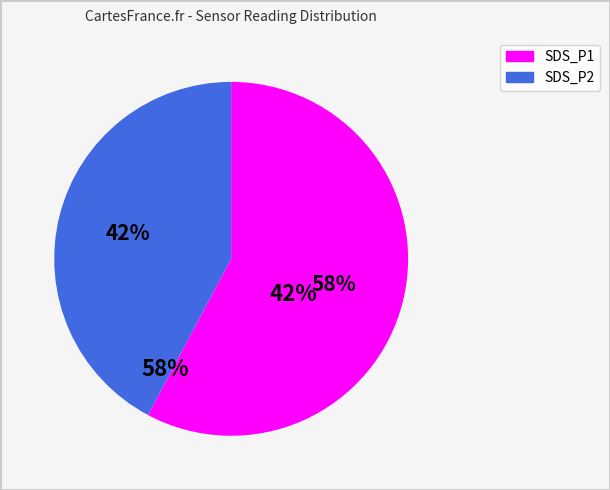

To the nearest percent, what is the combined percentage of SDS_P2 and SDS_P1?

100%